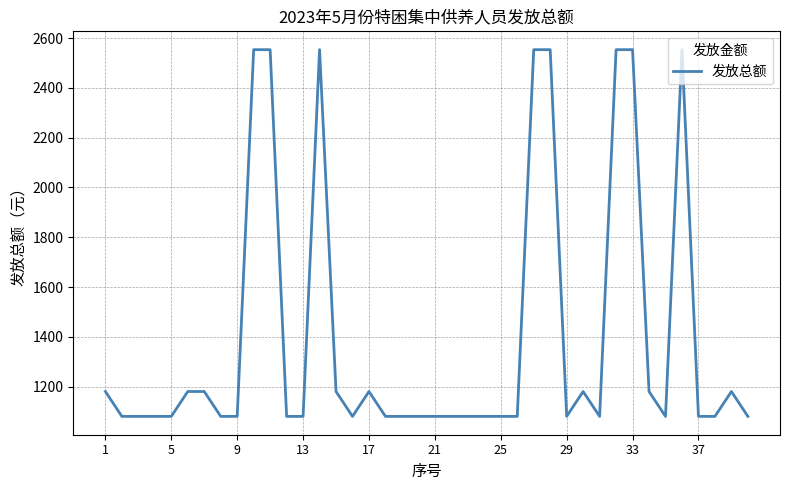

What is the minimum value shown in the chart?

1080